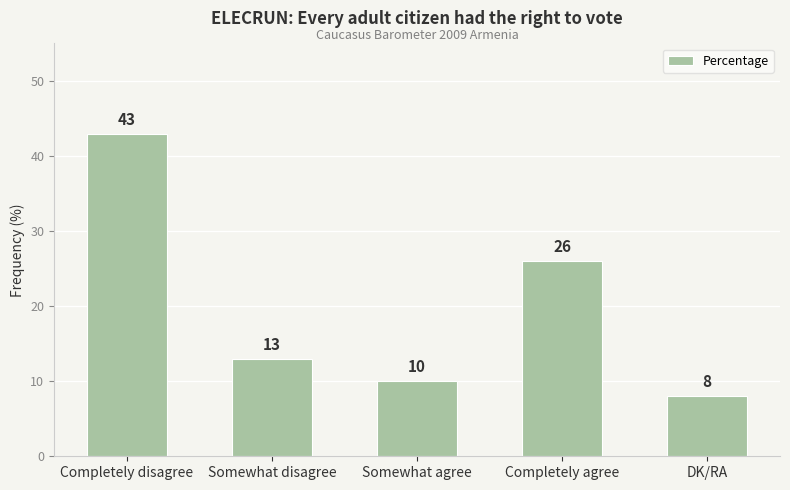

Reading left to right, transcribe all the data shown in this chart.

Completely disagree=43	Somewhat disagree=13	Somewhat agree=10	Completely agree=26	DK/RA=8